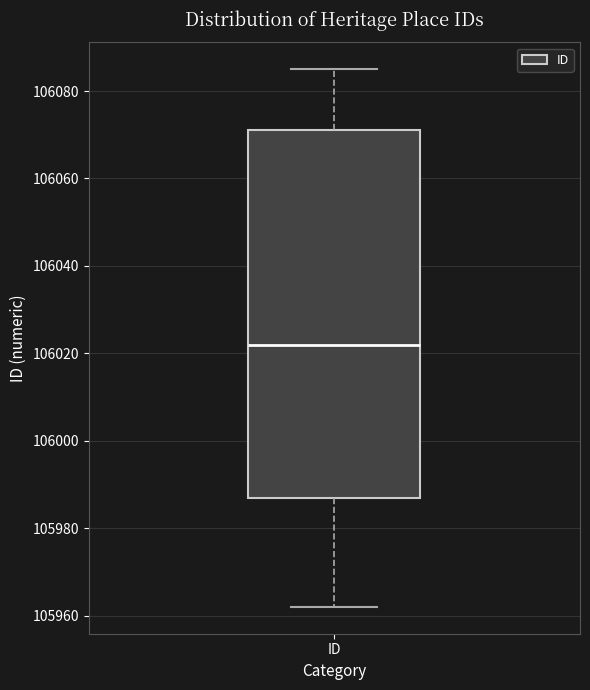

Transcribe this box plot: give where the median line is, the range the box spans, and where the two whiskers end, as read against the y-axis. The values are not printed on the chart, so give them approximately, as read against the axis.

median 106022, box 105988 to 106072, whiskers 105962 to 106086